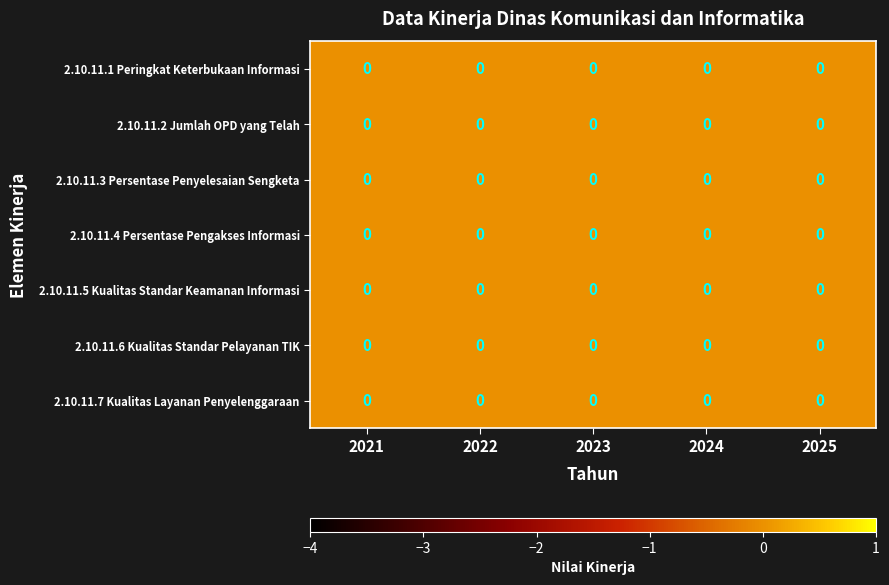

Which has a higher value, 2022 or 2025?

2025